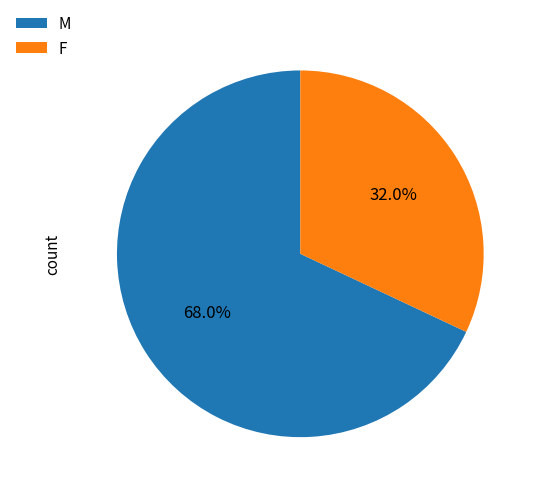

To the nearest percent, what is the difference between the M and F slice percentages?

36%